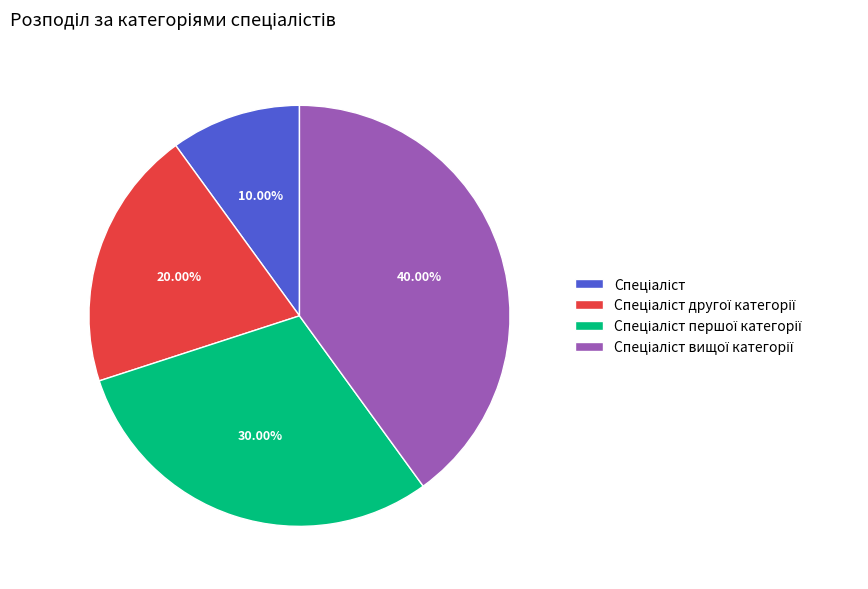

Is there a majority slice in this chart?

No